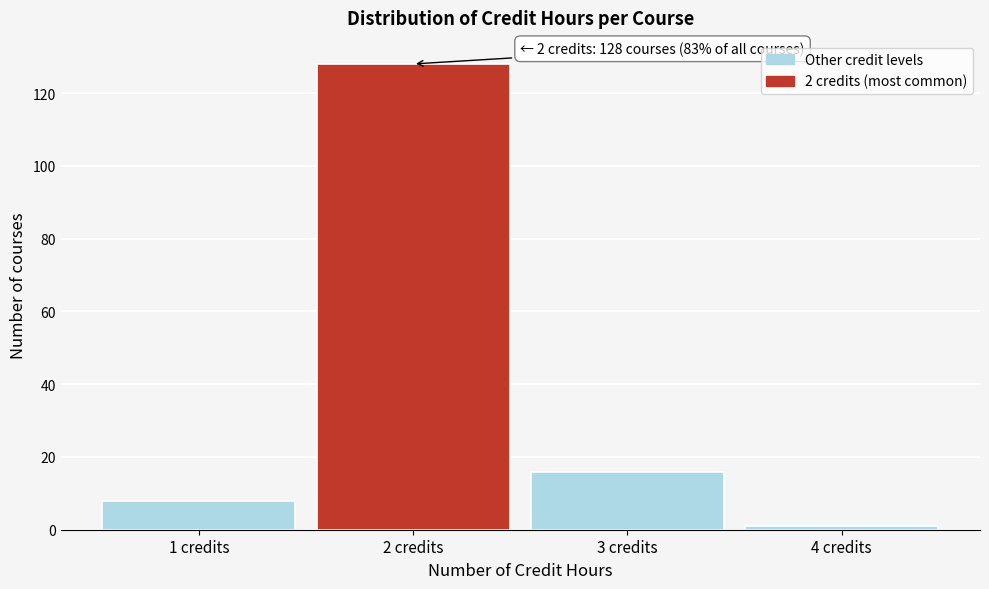

Over which range of the x-axis is the bar tallest?

1.5 to 2.5